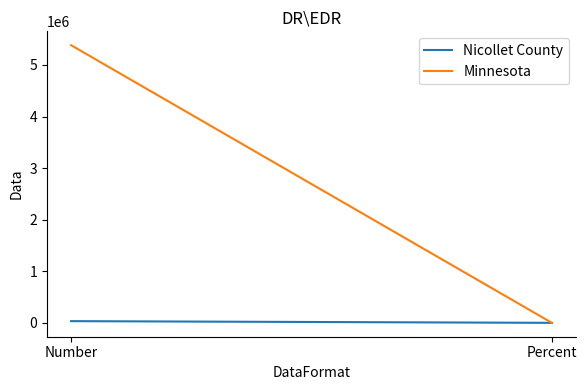

List the series in order of their overall mean, highest first.

Minnesota, Nicollet County